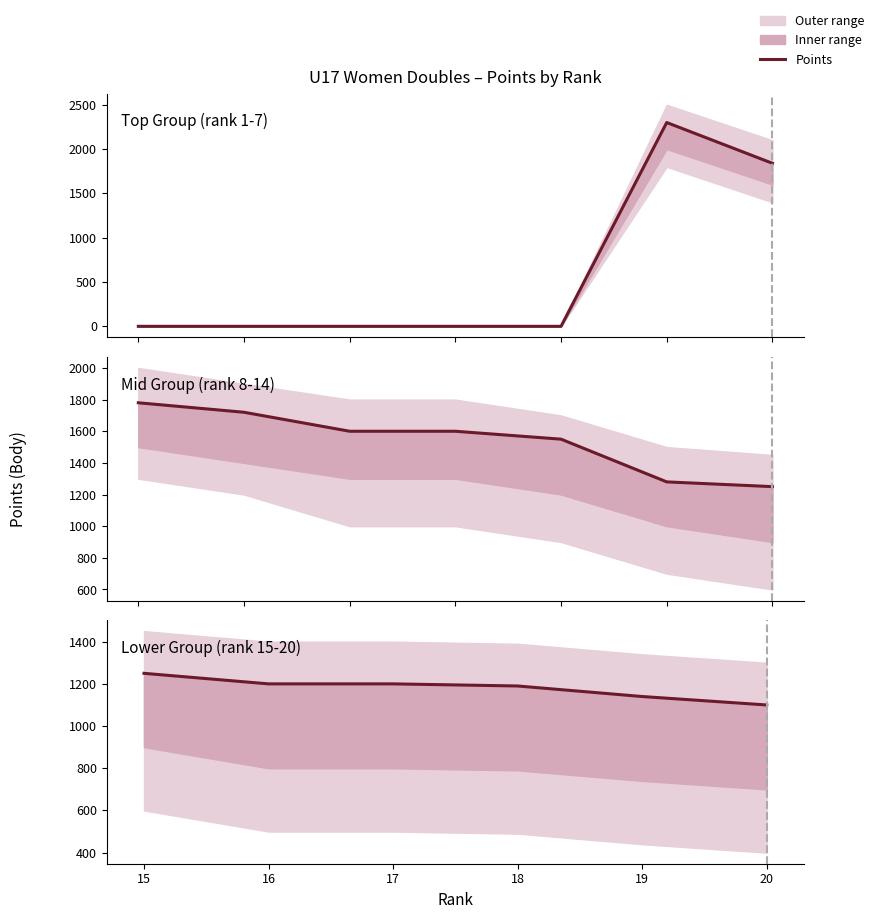

True or false: the data shows 723 at 15.

False